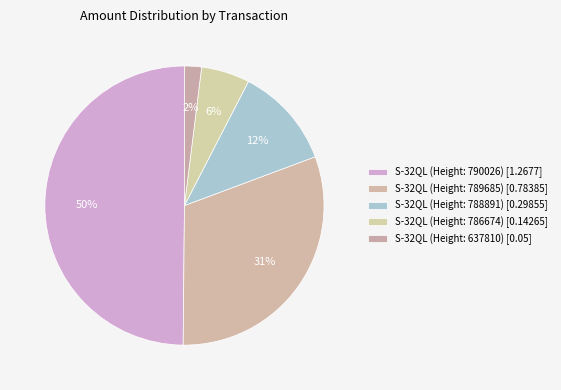

How many segments does this pie chart have?

5